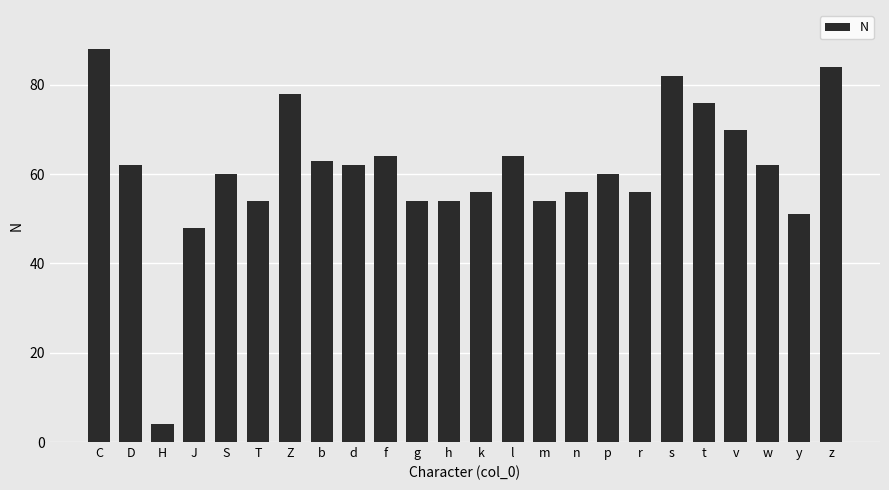

Is it true that the value at D is 62?

True